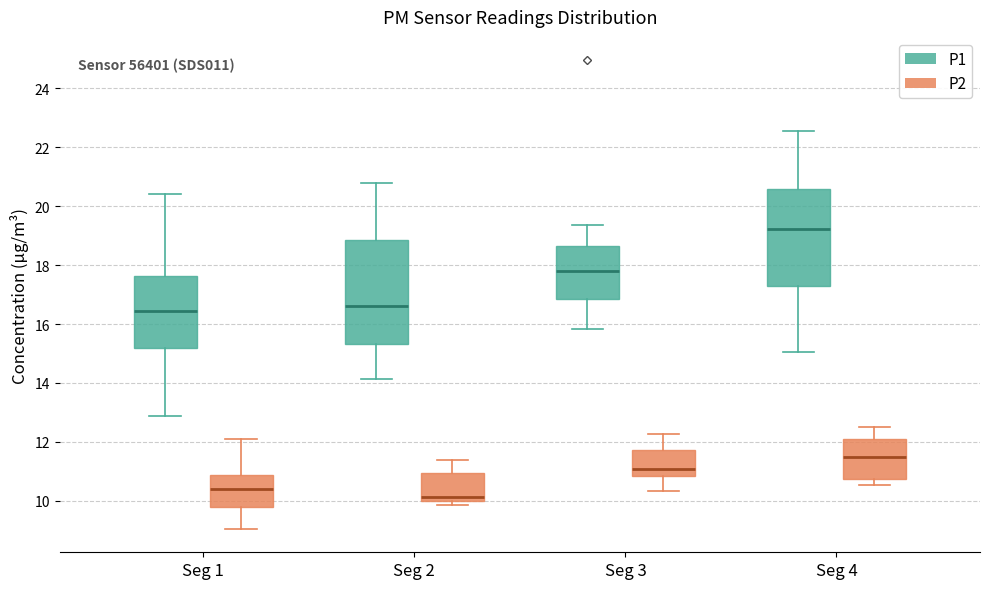

Reading left to right, read every box against the y-axis: the position of its median line, the range the box covers, and the ends of its whiskers. The values are not printed on the chart, so give them approximately, as read against the axis.

Seg 1 (P1): median 16.4, box 15.2 to 17.6, whiskers 12.8 to 20.4
Seg 1 (P2): median 10.4, box 9.8 to 10.8, whiskers 9.0 to 12.2
Seg 2 (P1): median 16.6, box 15.4 to 18.8, whiskers 14.2 to 20.8
Seg 2 (P2): median 10.2, box 10.0 to 11.0, whiskers 9.8 to 11.4
Seg 3 (P1): median 17.8, box 16.8 to 18.6, whiskers 15.8 to 19.4
Seg 3 (P2): median 11.0, box 10.8 to 11.8, whiskers 10.4 to 12.2
Seg 4 (P1): median 19.2, box 17.2 to 20.6, whiskers 15.0 to 22.6
Seg 4 (P2): median 11.6, box 10.8 to 12.2, whiskers 10.6 to 12.6